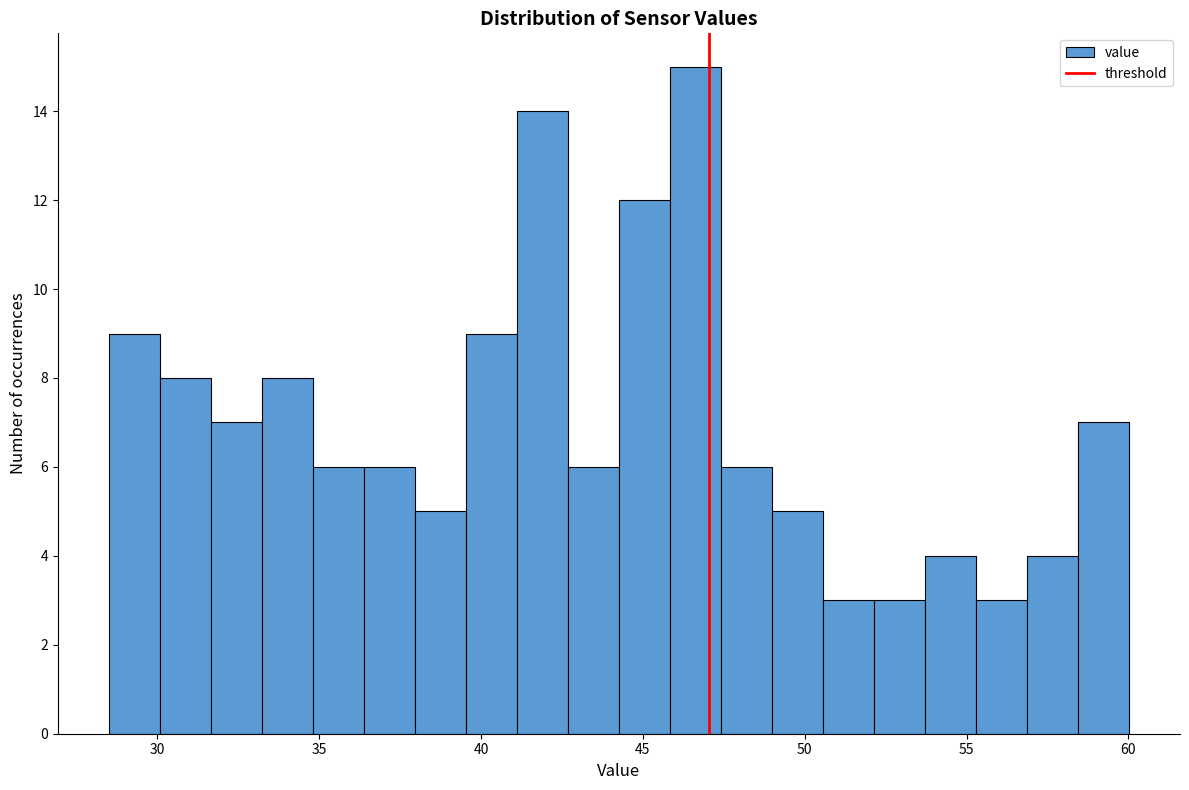

Around what value on the x-axis is the tallest bar? Give the approximate position of its centre, as read against the axis.

46.5